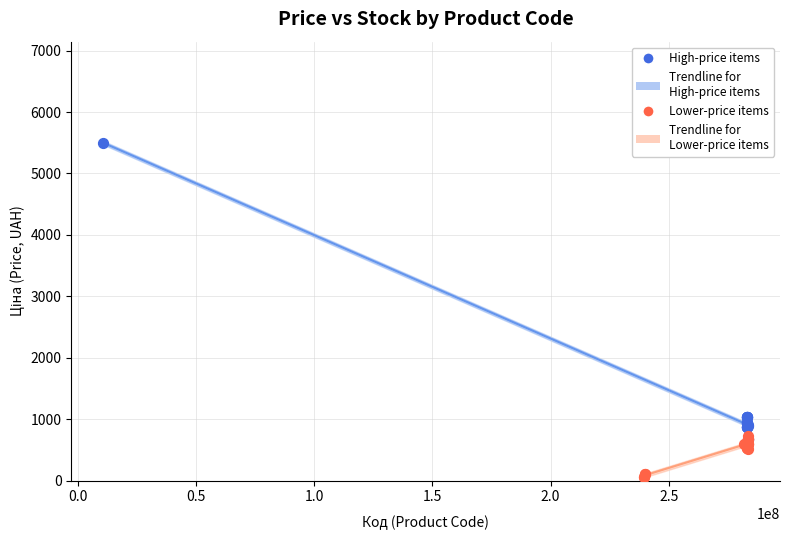

Which series reaches the maximum Y coordinate?

High-price items